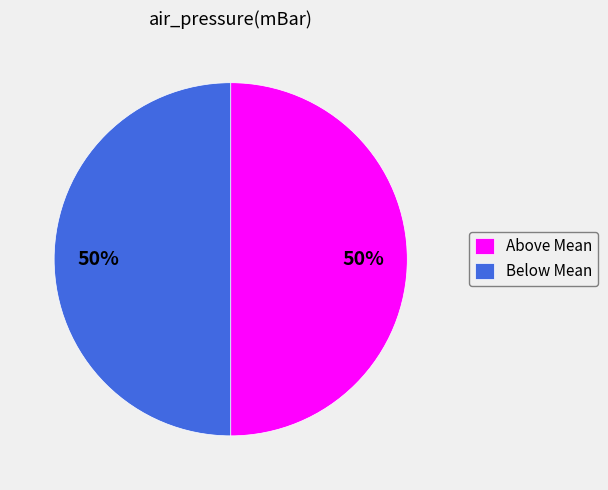

How many segments does this pie chart have?

2